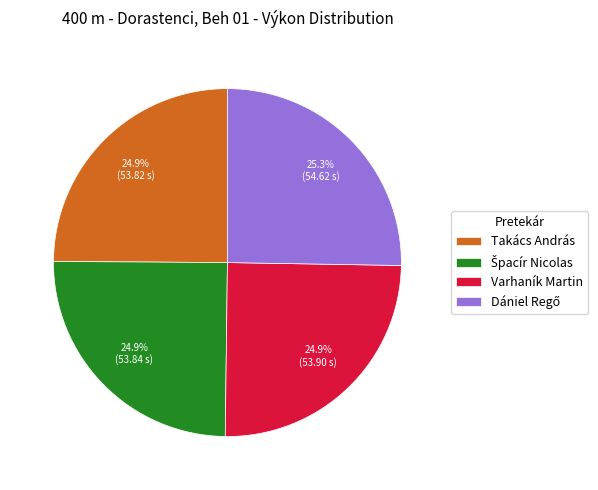

Does Varhaník Martin represent more than half of the total?

No